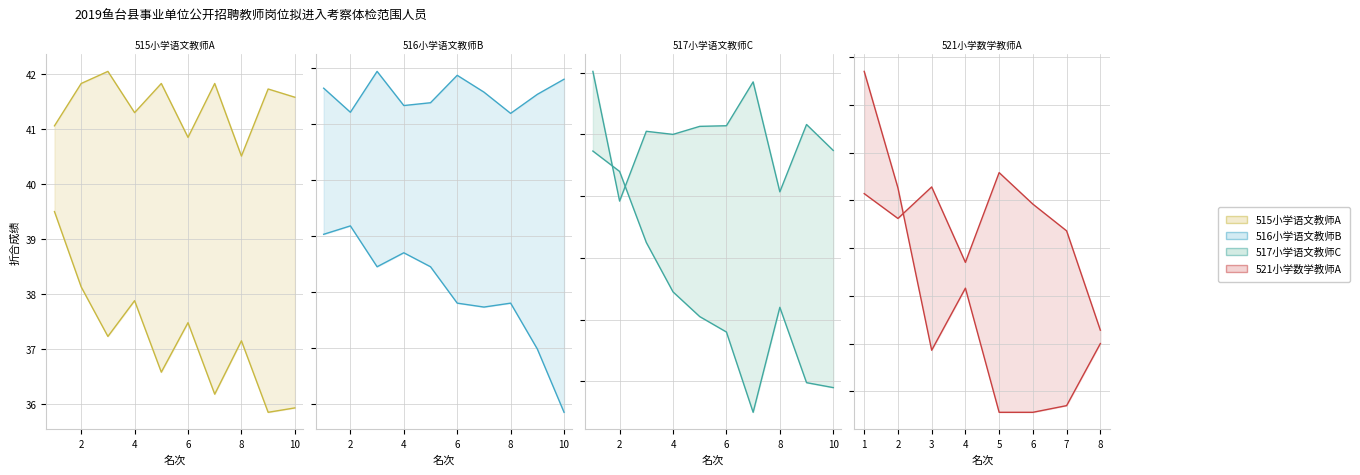

Rank the categories by 516小学语文教师B value from highest to lowest.

2, 1, 4, 3, 5, 6, 8, 7, 9, 10